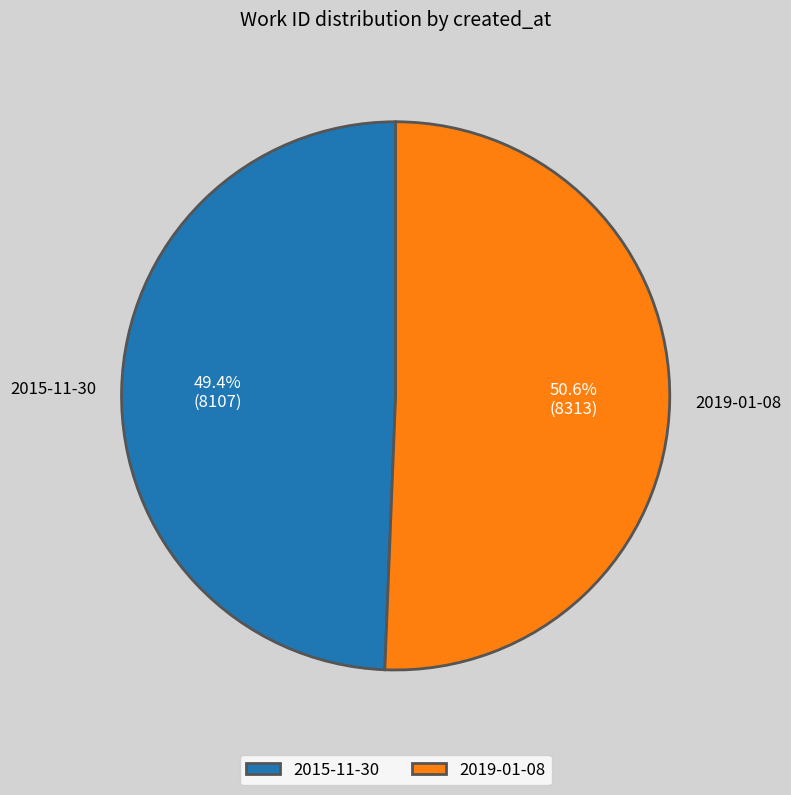

What is the largest slice in the pie chart?

2019-01-08